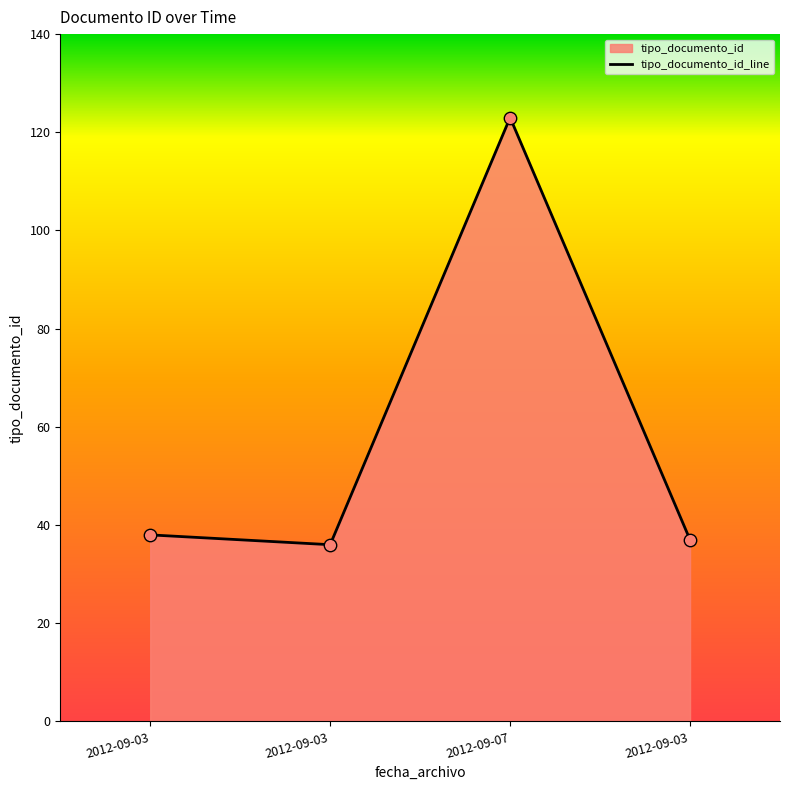

What is the change in value from 2012-09-03 08:38:36 to 2012-09-03 08:36:04?

+1